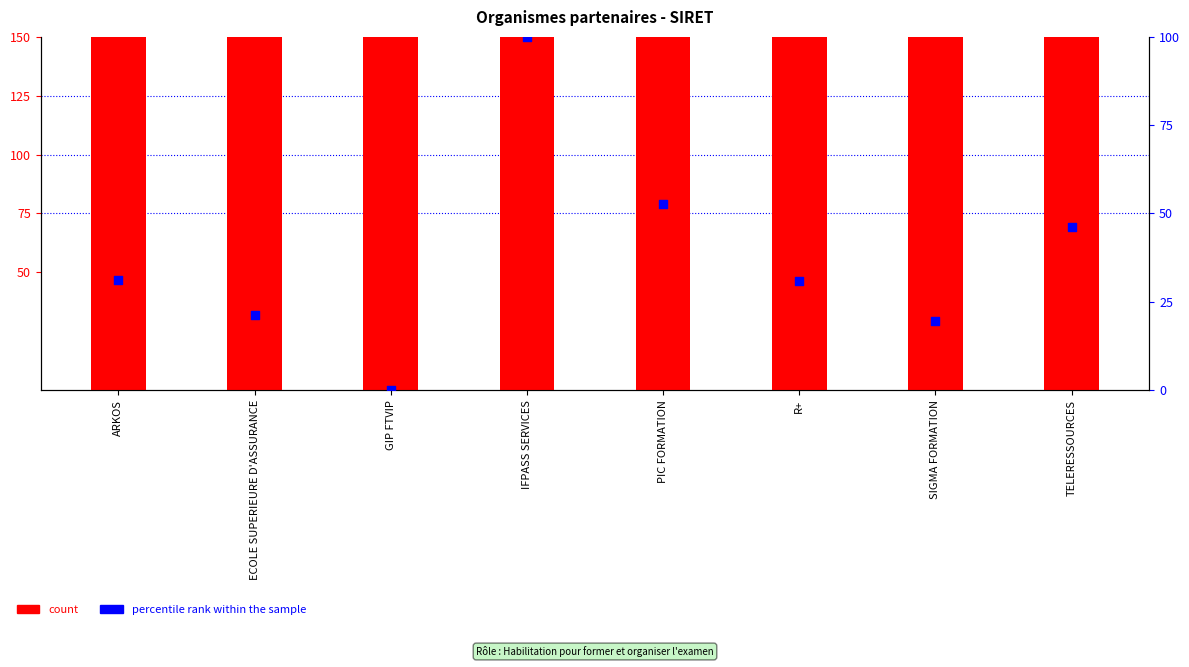

Which series has the largest total across all categories?

count